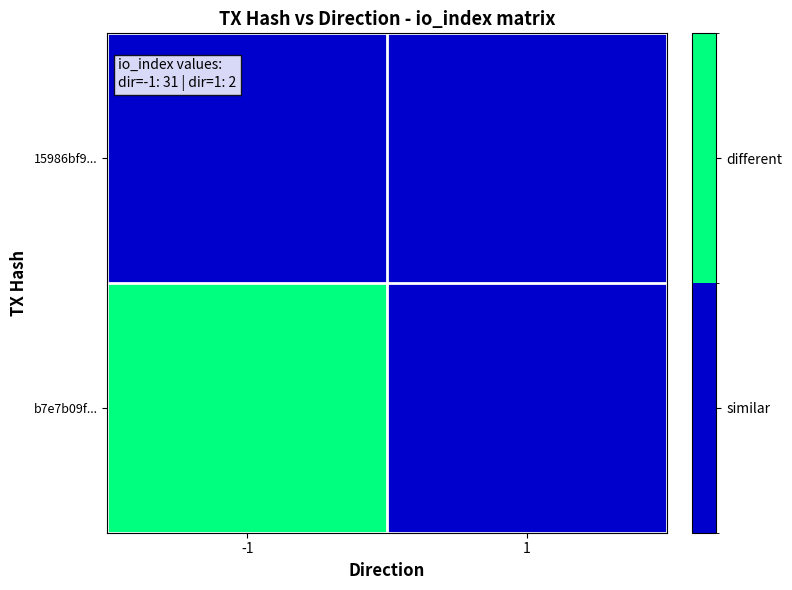

Reading left to right, list all the values displayed in this chart.

b7e7b09f...: -1=31	1=0
15986bf9...: -1=0	1=2